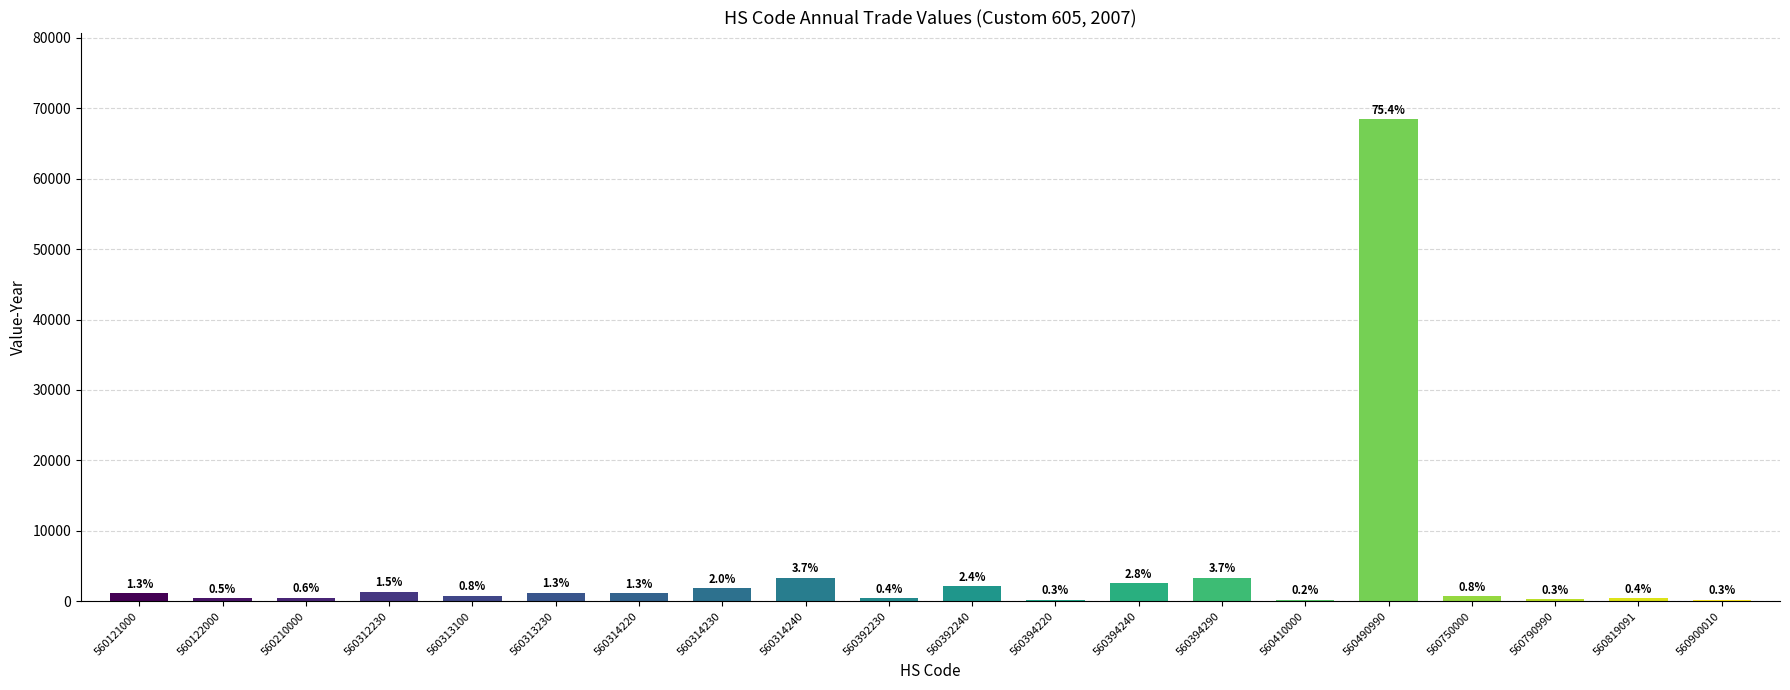

What is the minimum value shown in the chart?

226